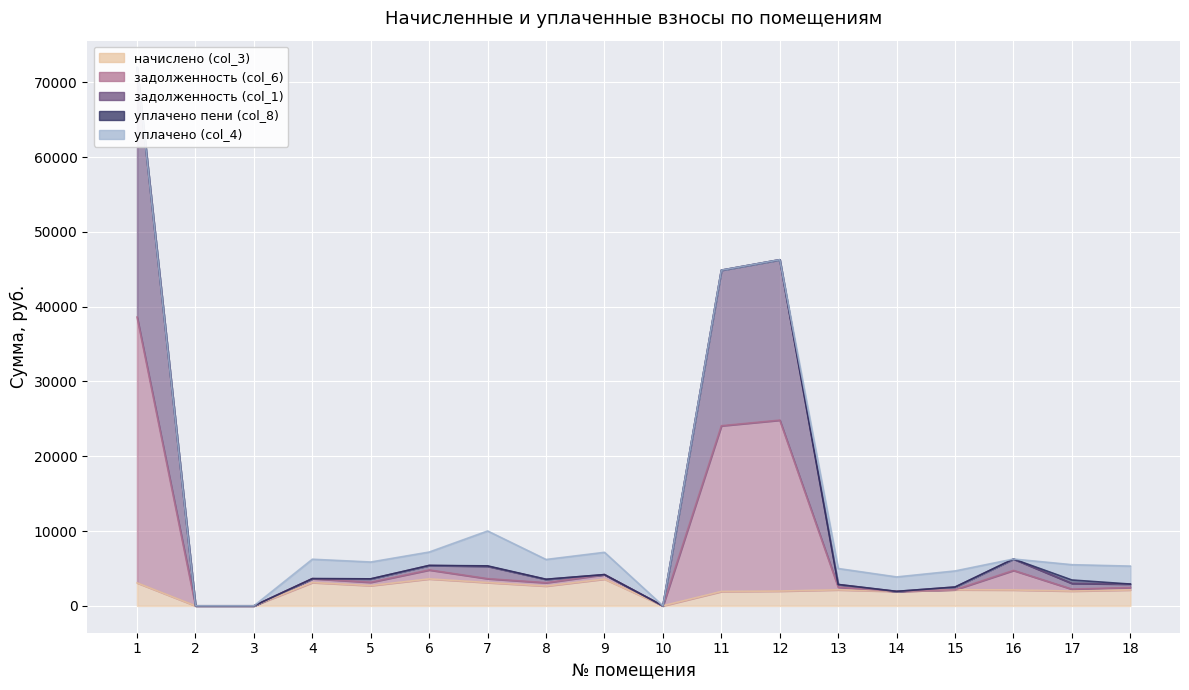

The задолженность (col_1) series shows 2909.4 at 18. True or false?

True